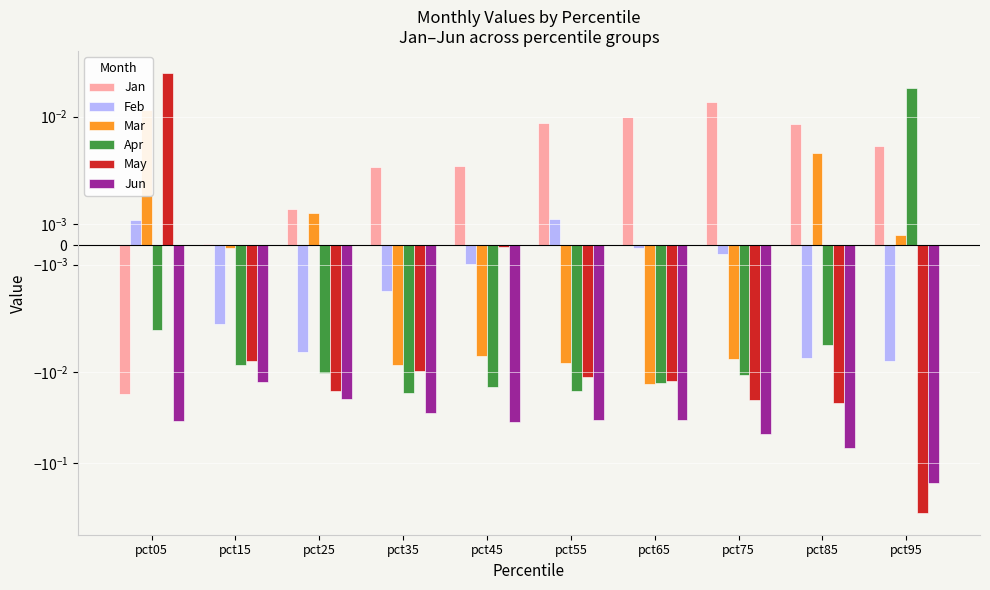

Between pct15 and pct05, which is larger?

pct15